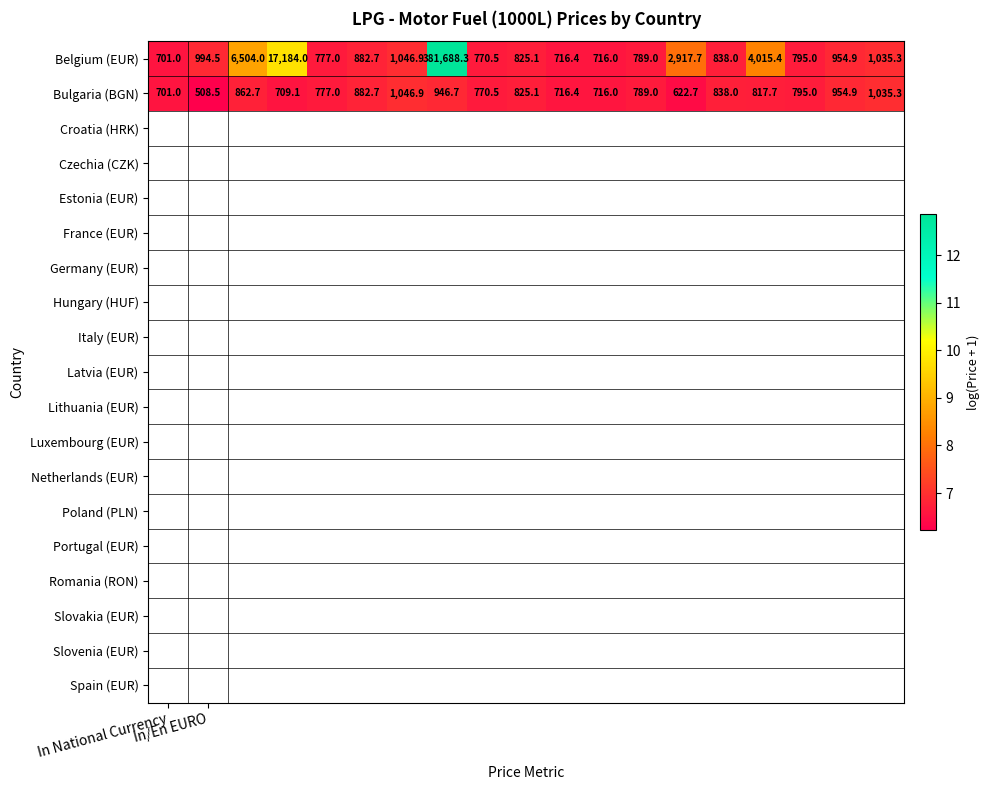

Which series has the largest total across all categories?

Belgium (EUR)